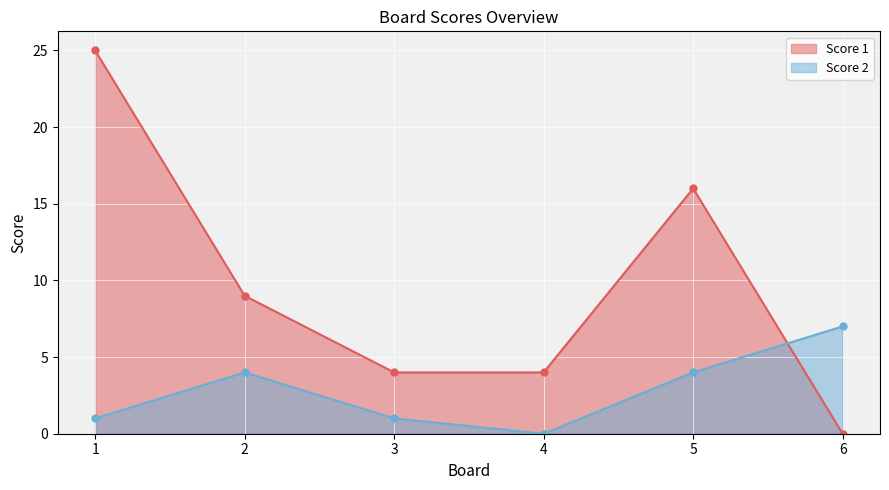

What is the total value across all series at 3?

5